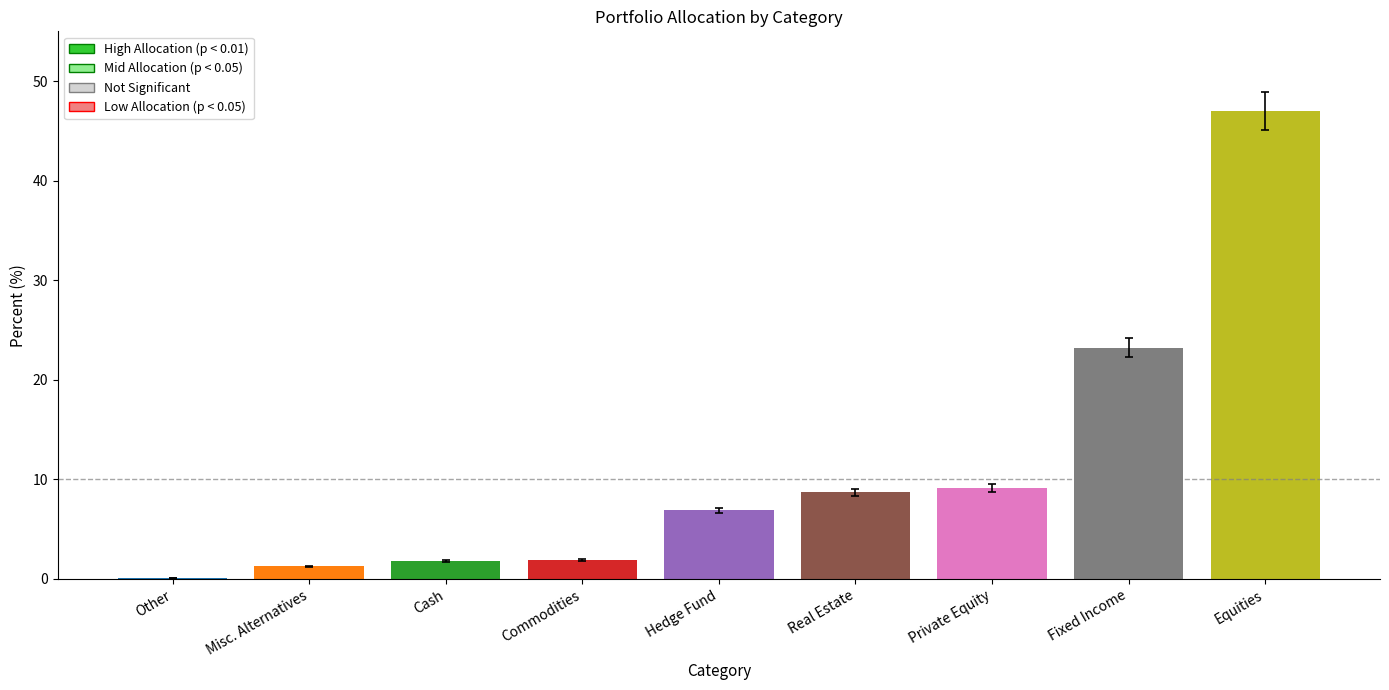

Which category has the lowest value across all series?

Other